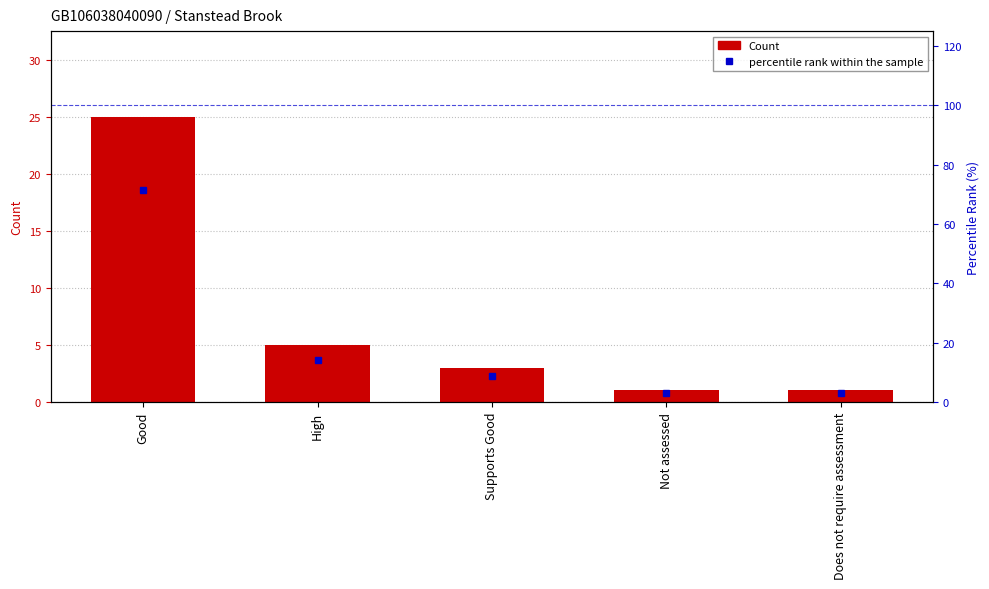

How many groups of bars are there?

5